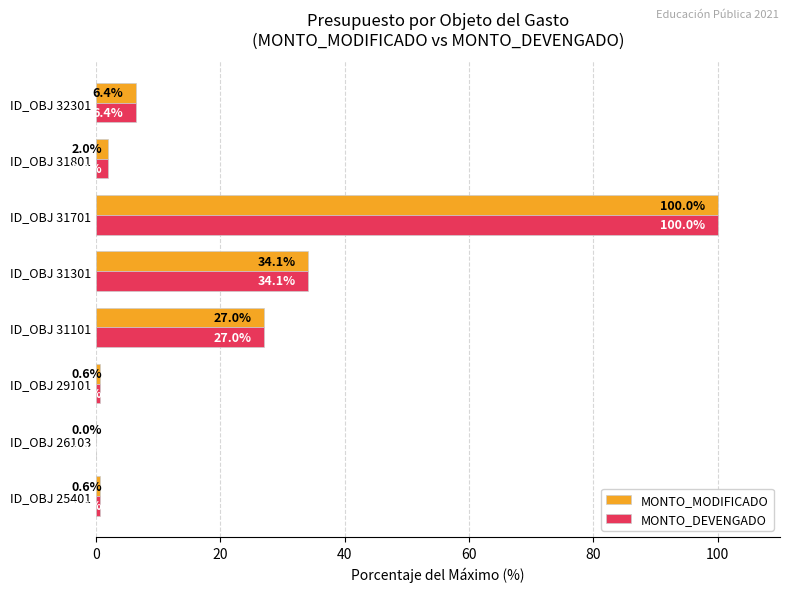

What is the highest value of the MONTO_DEVENGADO series?

100.0